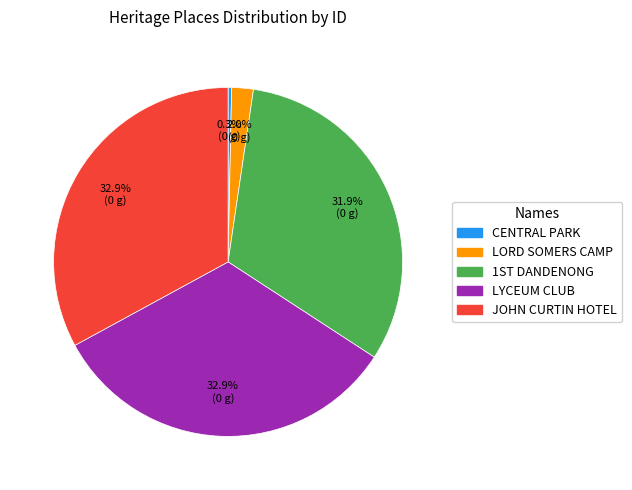

Is there a majority slice in this chart?

No